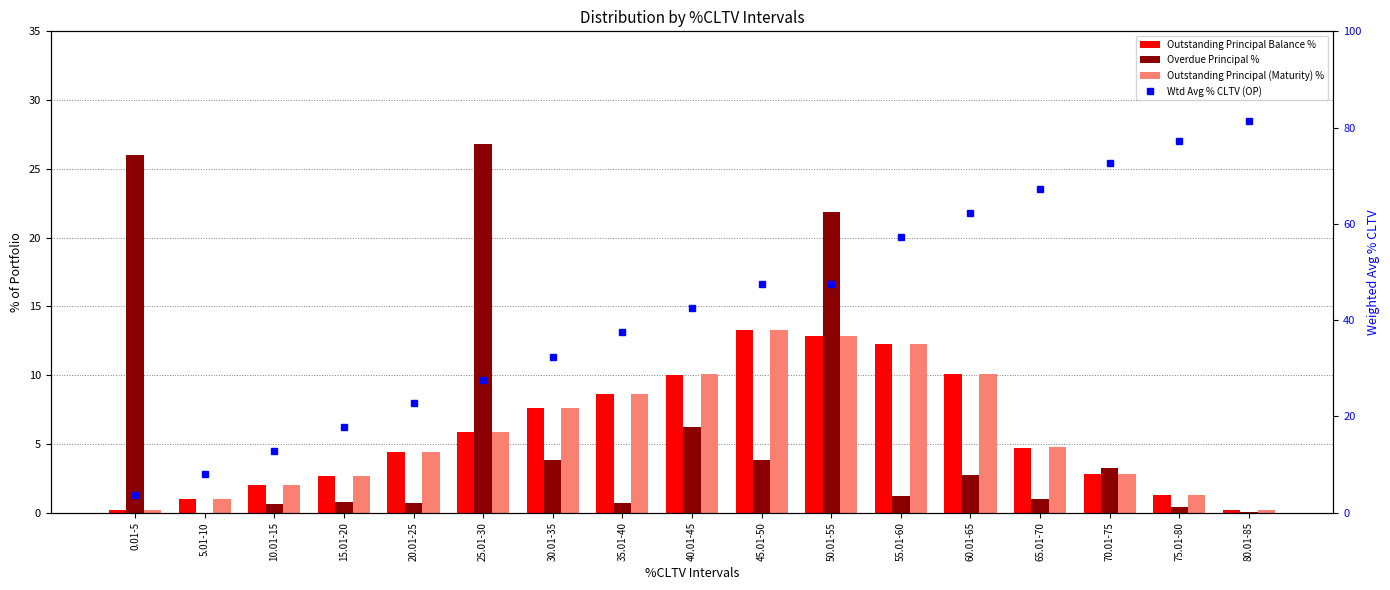

True or false: Wtd Avg % CLTV (OP) has a value of 114.2 at 75.01-80.

False